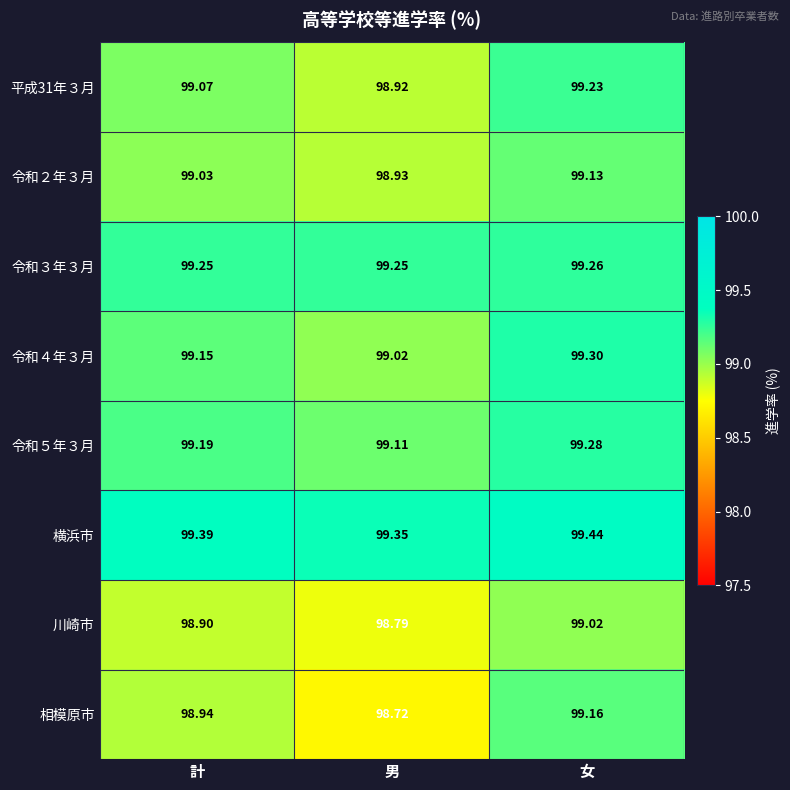

Rank the series by their maximum value, from lowest to highest.

川崎市, 令和２年３月, 相模原市, 平成31年３月, 令和３年３月, 令和５年３月, 令和４年３月, 横浜市